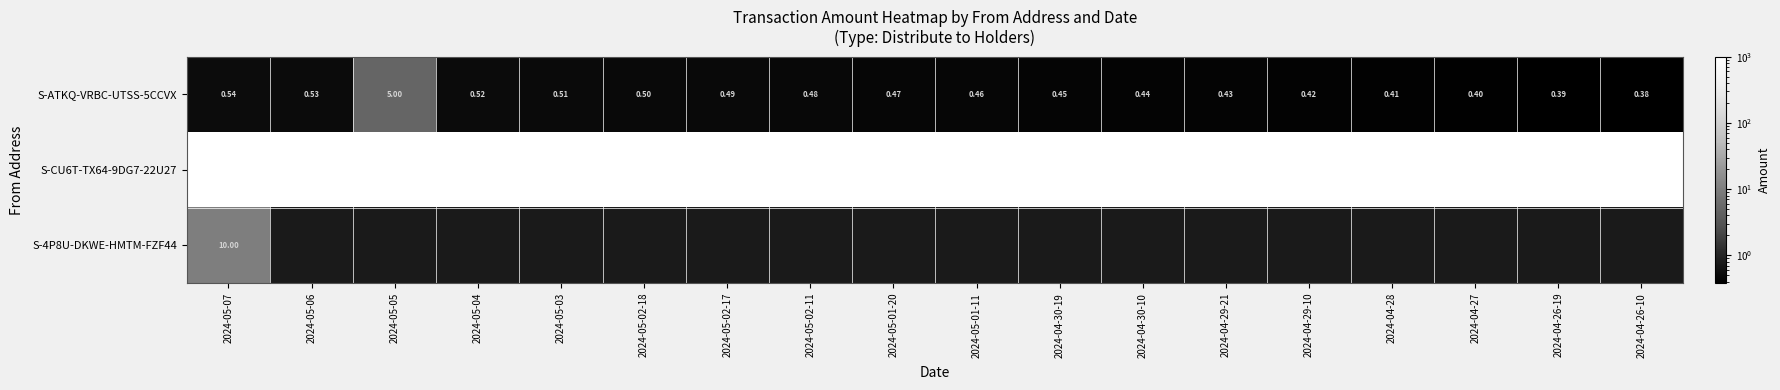

Which category has the highest value in the S-ATKQ-VRBC-UTSS-5CCVX series?

2024-05-05